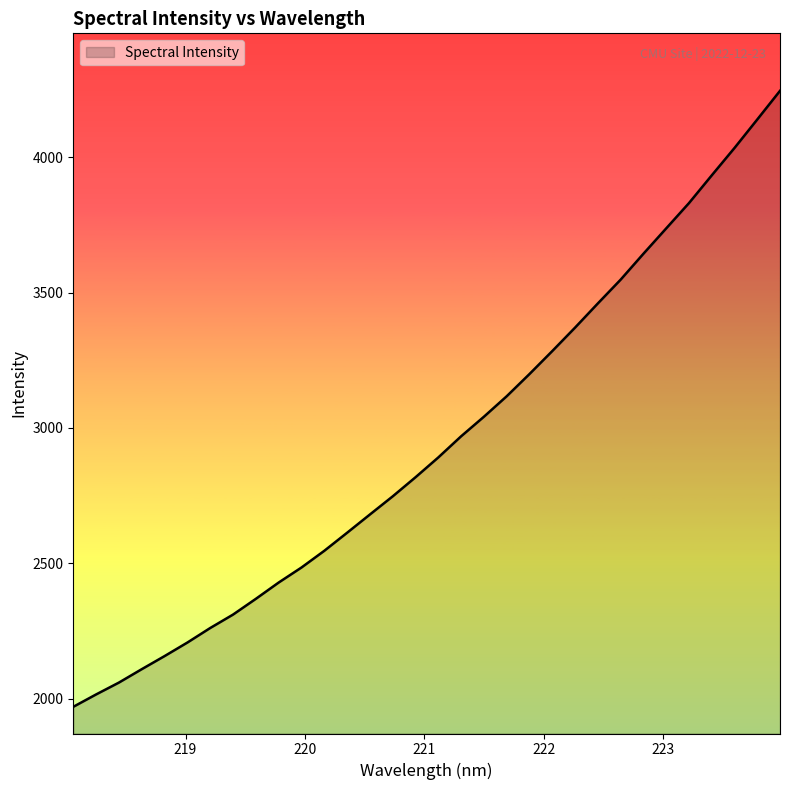

What is the greatest value displayed?

4244.7